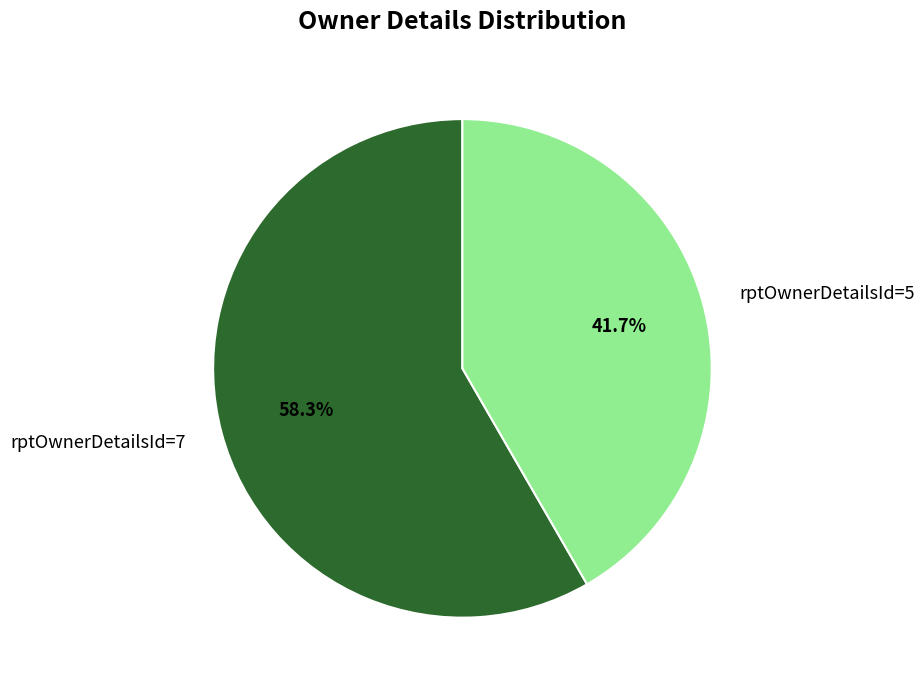

Is it true that rptOwnerDetailsId=7 is 58% of the pie?

True